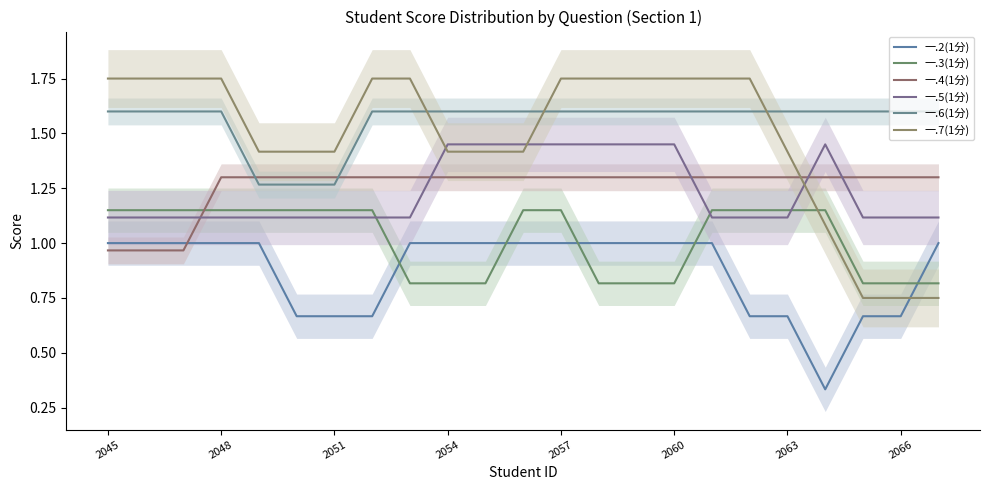

Reading left to right, list all the values displayed in this chart.

一.2(1分): 1.0	1.0	1.0	1.0	1.0	0.7	0.7	0.7	1.0	1.0	1.0	1.0	1.0	1.0	1.0	1.0	1.0	0.7	0.7	0.3	0.7	0.7	1.0
一.3(1分): 1.1	1.1	1.1	1.1	1.1	1.1	1.1	1.1	0.8	0.8	0.8	1.1	1.1	0.8	0.8	0.8	1.1	1.1	1.1	1.1	0.8	0.8	0.8
一.4(1分): 1.0	1.0	1.0	1.3	1.3	1.3	1.3	1.3	1.3	1.3	1.3	1.3	1.3	1.3	1.3	1.3	1.3	1.3	1.3	1.3	1.3	1.3	1.3
一.5(1分): 1.1	1.1	1.1	1.1	1.1	1.1	1.1	1.1	1.1	1.4	1.4	1.4	1.4	1.4	1.4	1.4	1.1	1.1	1.1	1.4	1.1	1.1	1.1
一.6(1分): 1.6	1.6	1.6	1.6	1.3	1.3	1.3	1.6	1.6	1.6	1.6	1.6	1.6	1.6	1.6	1.6	1.6	1.6	1.6	1.6	1.6	1.6	1.6
一.7(1分): 1.8	1.8	1.8	1.8	1.4	1.4	1.4	1.8	1.8	1.4	1.4	1.4	1.8	1.8	1.8	1.8	1.8	1.8	1.4	1.1	0.8	0.8	0.8